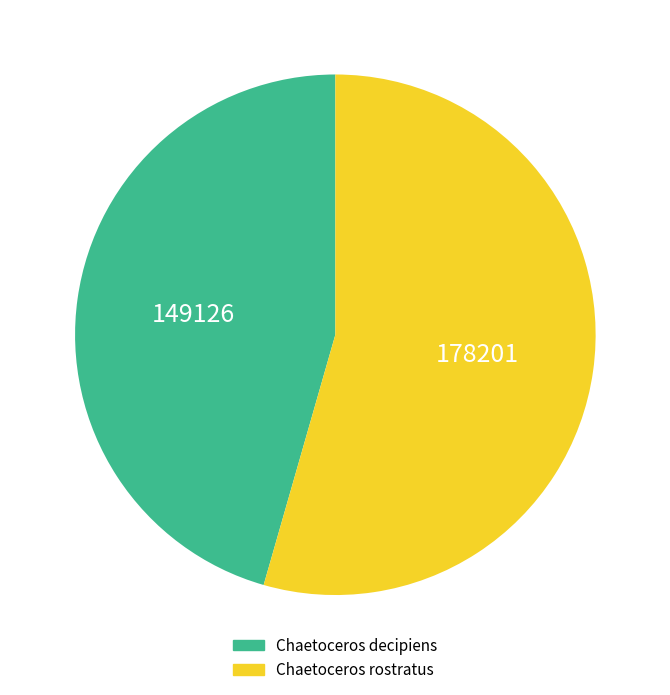

Between Chaetoceros rostratus and Chaetoceros decipiens, which is larger?

Chaetoceros rostratus